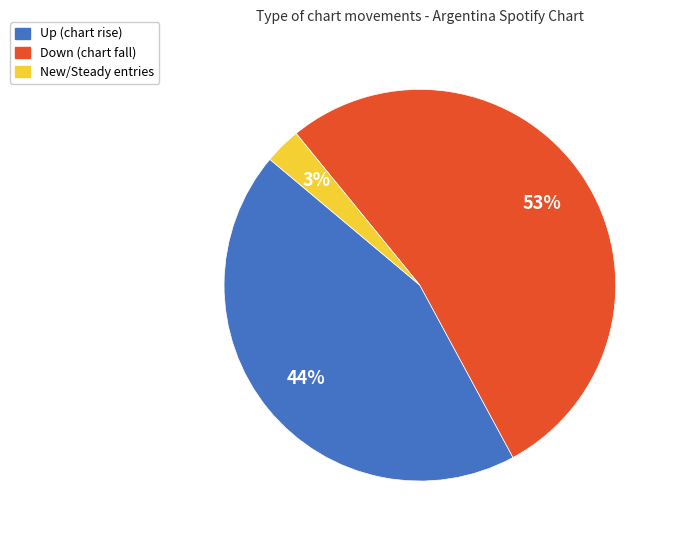

Is there any slice that represents more than half of the pie?

Yes